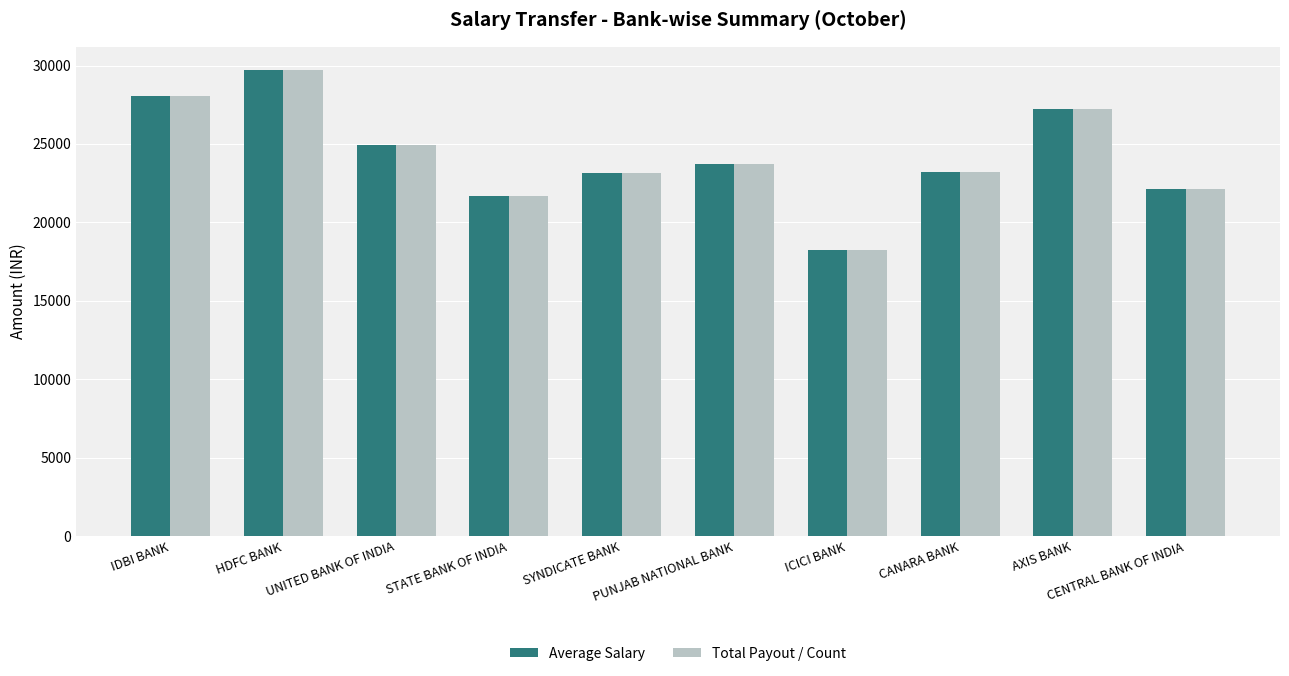

What value does the Total Payout / Count series have at UNITED BANK OF INDIA?

24934.2